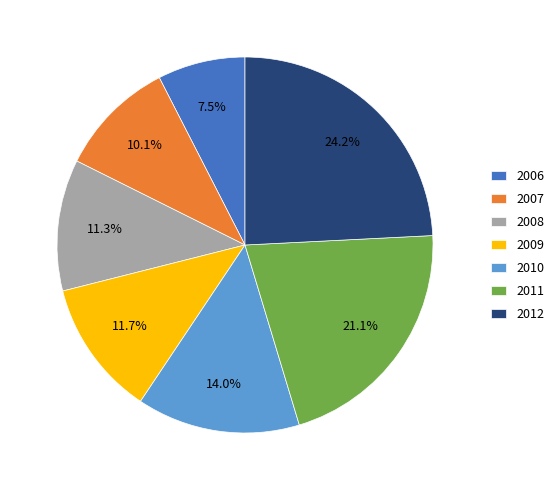

Is there a majority slice in this chart?

No